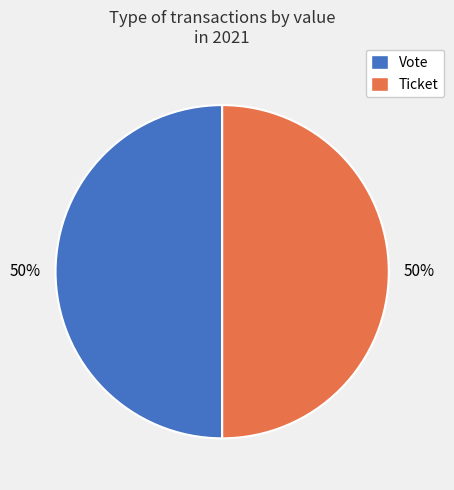

Do Vote and Ticket together represent more than half of the pie?

Yes